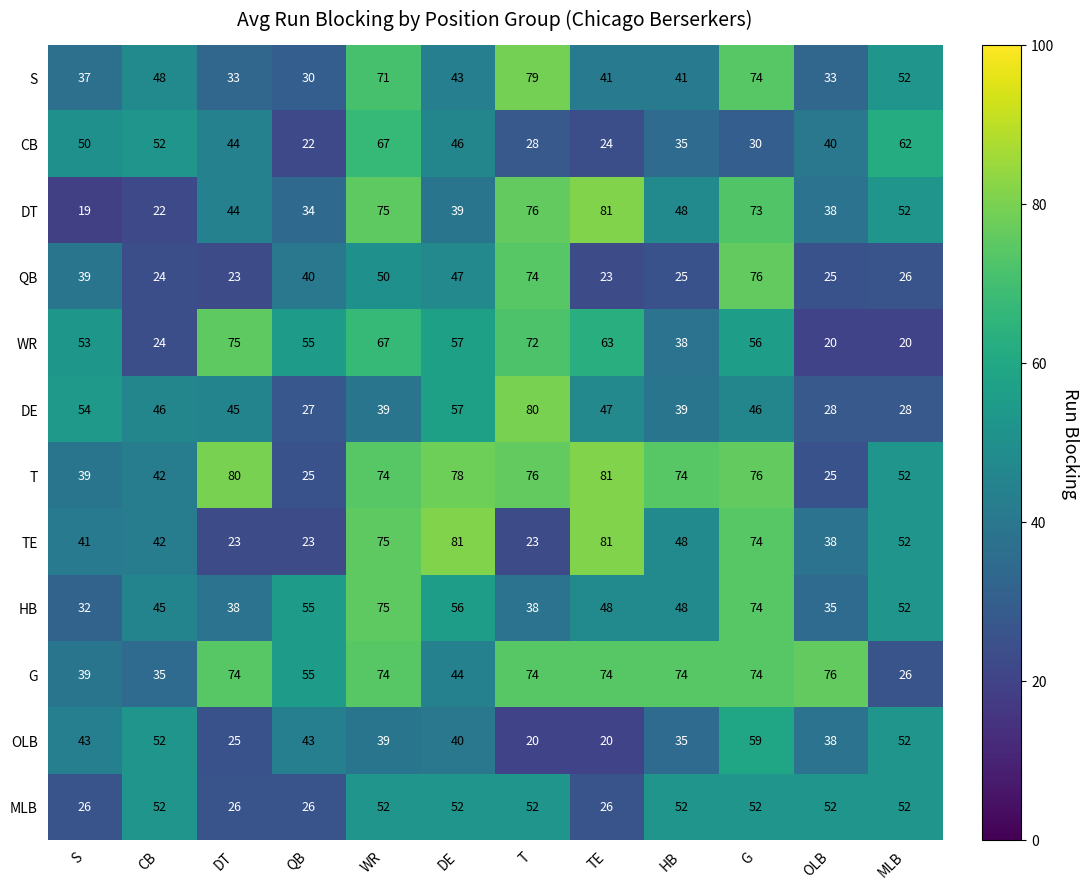

Count the number of data series in this chart.

12